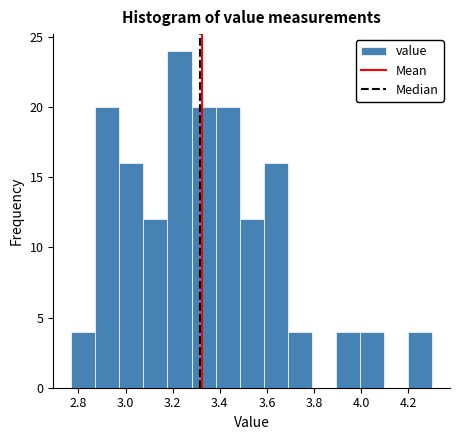

Reading left to right, transcribe this chart: for each bar, give the range it covers on the x-axis and its height. Neither the bar edges nor the heights are printed on the chart, so give them approximately, as read against the axes.

2.770 to 2.872: 4
2.872 to 2.974: 20
2.974 to 3.076: 16
3.076 to 3.178: 12
3.178 to 3.280: 24
3.280 to 3.382: 20
3.382 to 3.484: 20
3.484 to 3.586: 12
3.586 to 3.688: 16
3.688 to 3.790: 4
3.790 to 3.892: 0
3.892 to 3.994: 4
3.994 to 4.096: 4
4.096 to 4.198: 0
4.198 to 4.300: 4